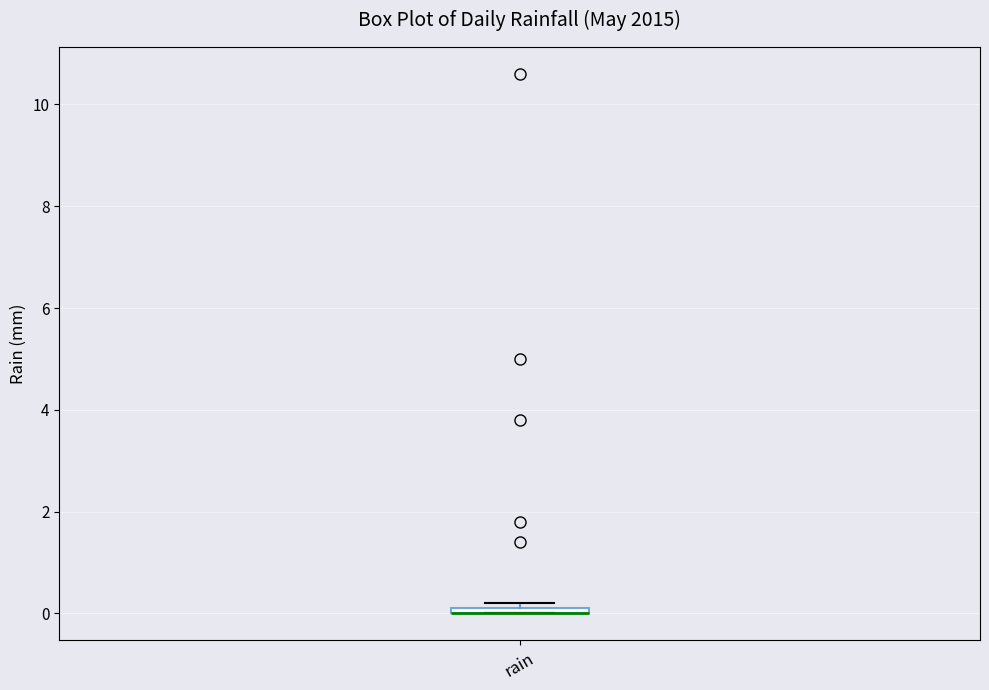

Where is the upper edge of the box for rain on the y-axis? The values are not printed on the chart, so give them approximately, as read against the axis.

0.2